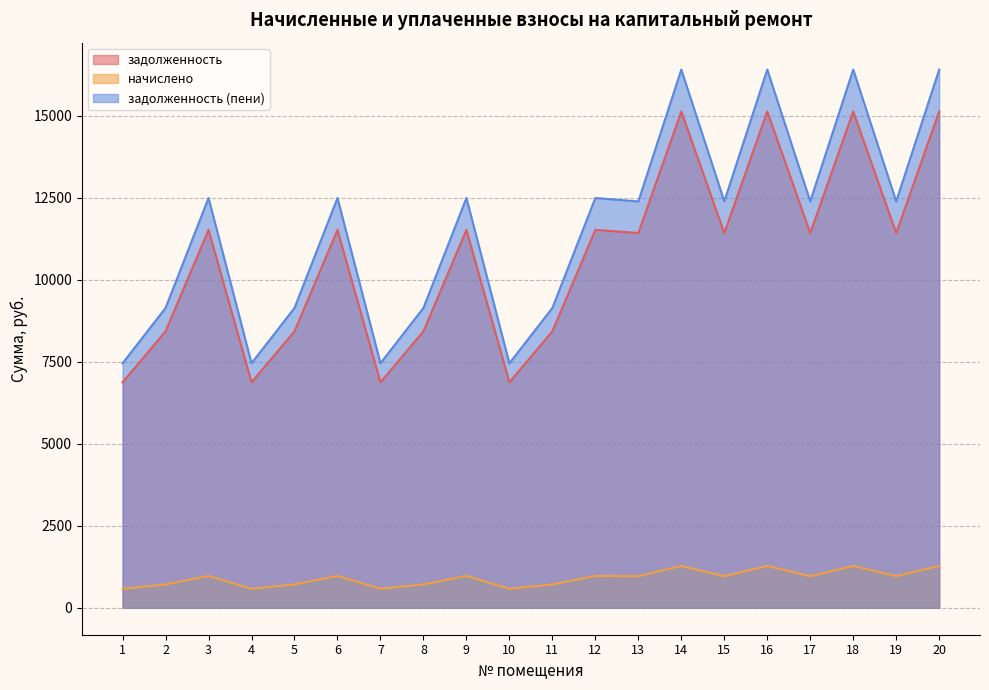

How many interior local peaks does the задолженность series have?

7